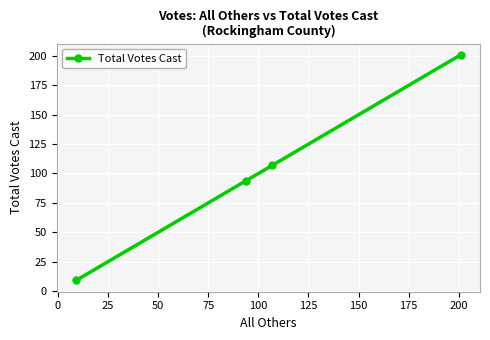

What is the value of the 4th point from the left?

201